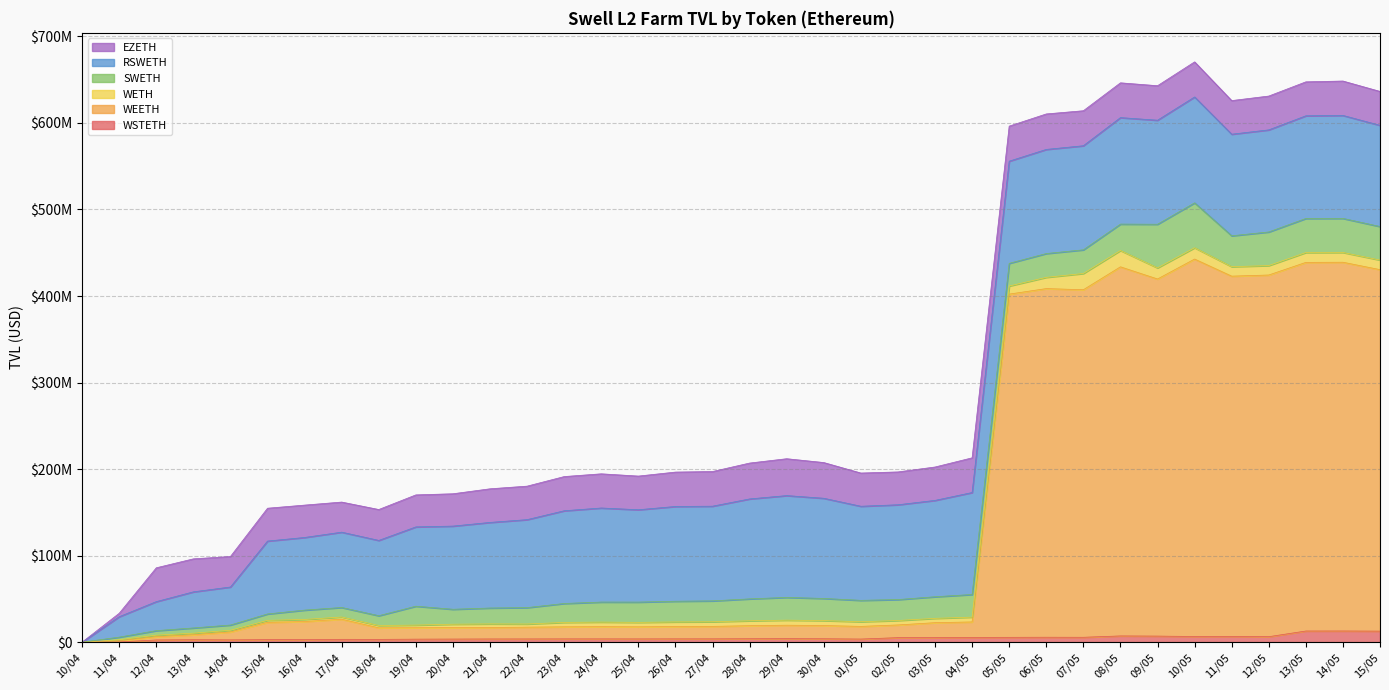

What is the label of the 24th point from the left?

03/05